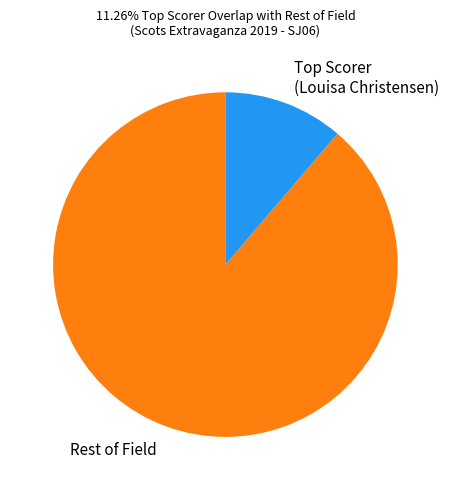

Does Rest of Field represent more than half of the total?

Yes